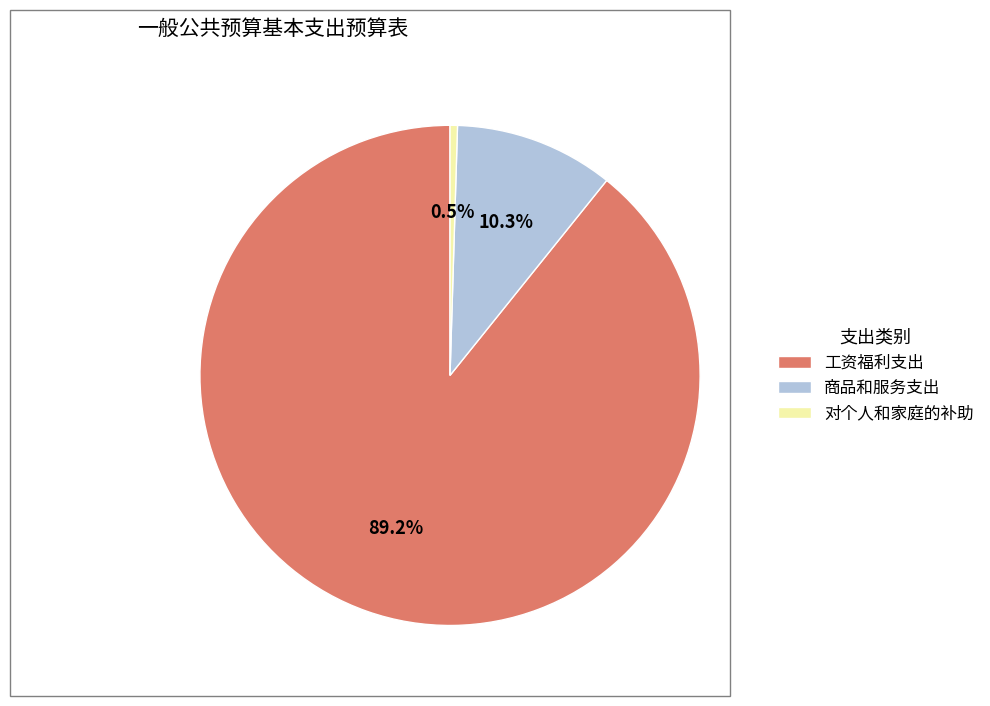

To the nearest percent, what percentage of the pie is 商品和服务支出?

10%